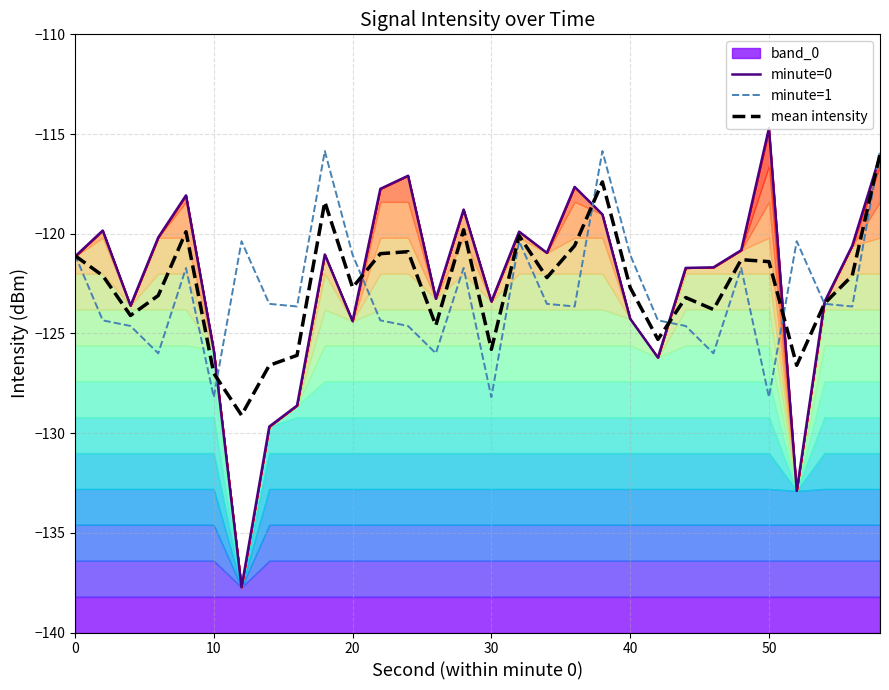

What is the value of the minute=1 point at the 29th from the left?

-123.6